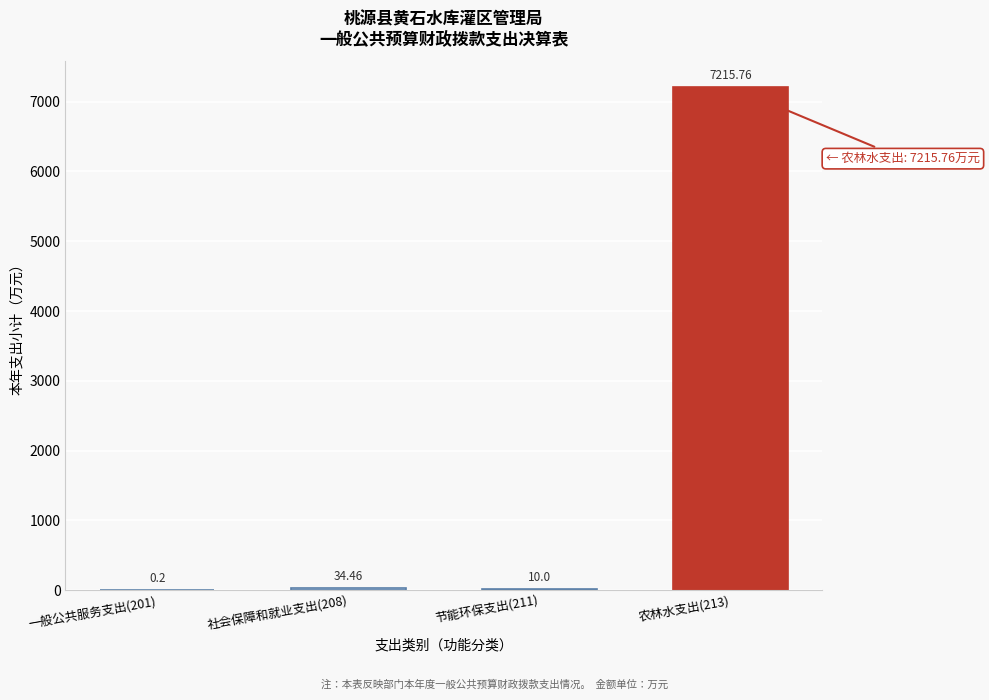

What is the sum of the values at 农林水支出(213) and 一般公共服务支出(201)?

7216.0